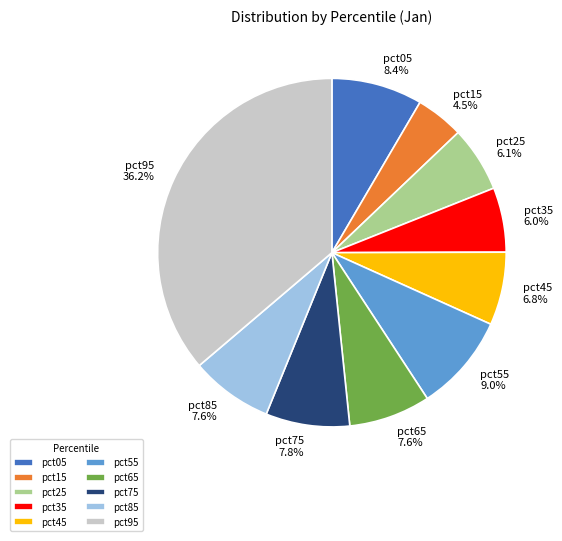

The pct95 slice represents 42% of the pie. True or false?

False